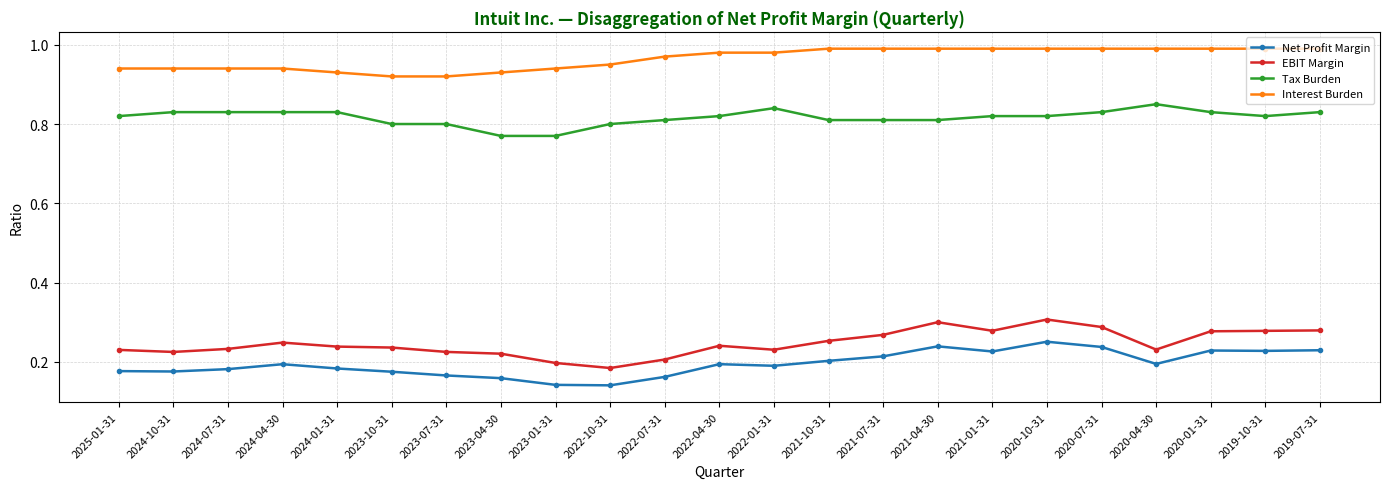

What is the sum of the EBIT Margin values at 2024-01-31 and 2020-01-31?

0.5